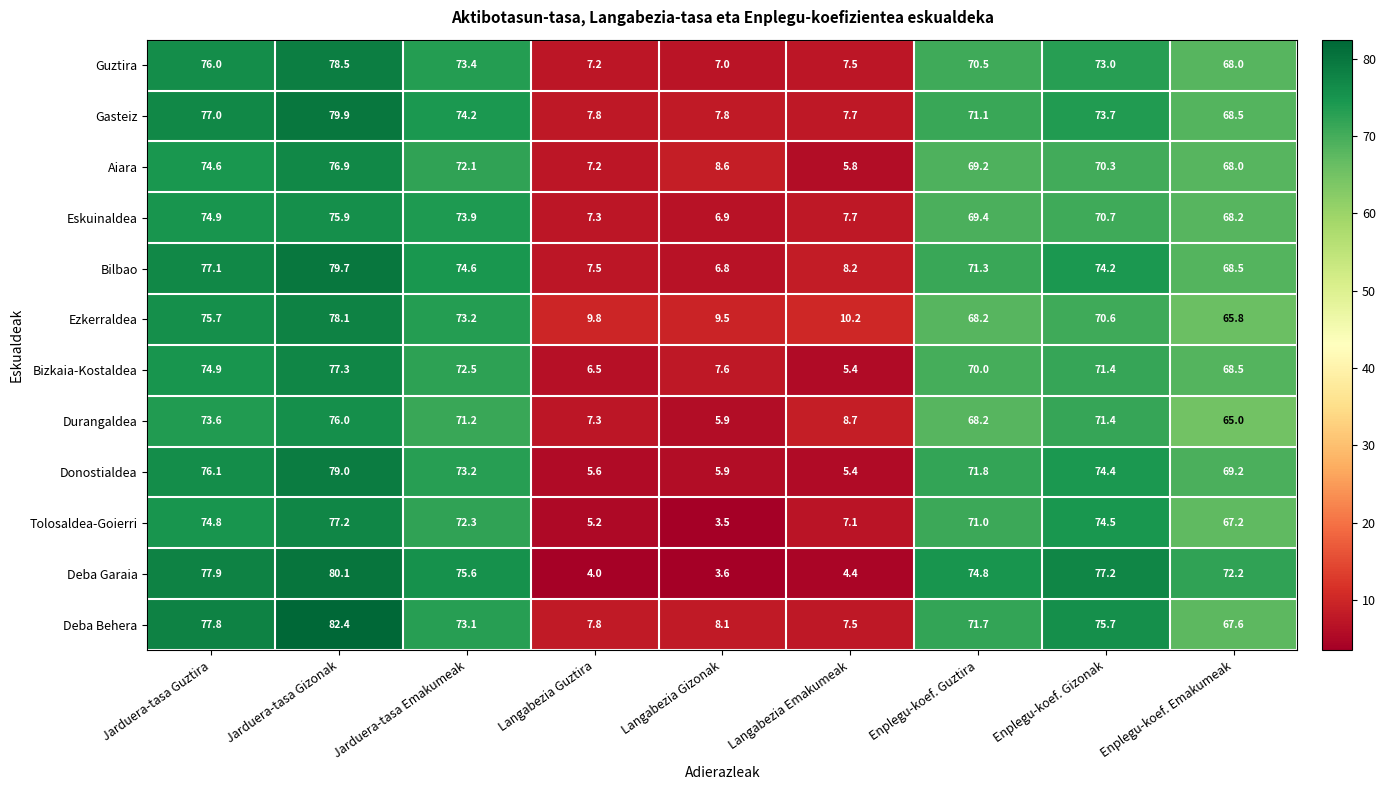

Which label corresponds to the largest value in the chart?

Jarduera-tasa Gizonak